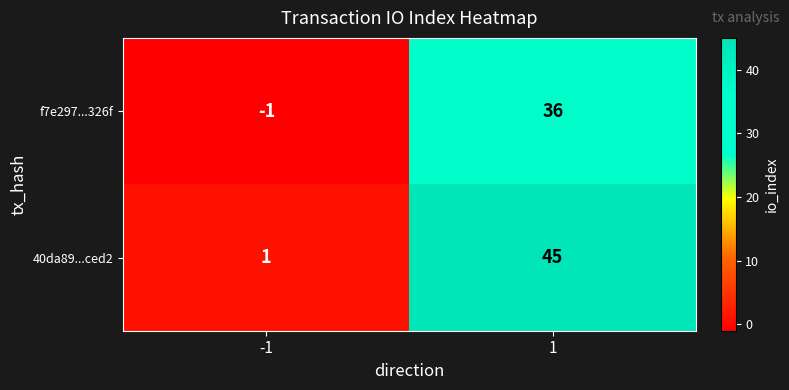

Reading left to right, extract all data points from this chart.

f7e297...326f: -1	36
40da89...ced2: 1	45